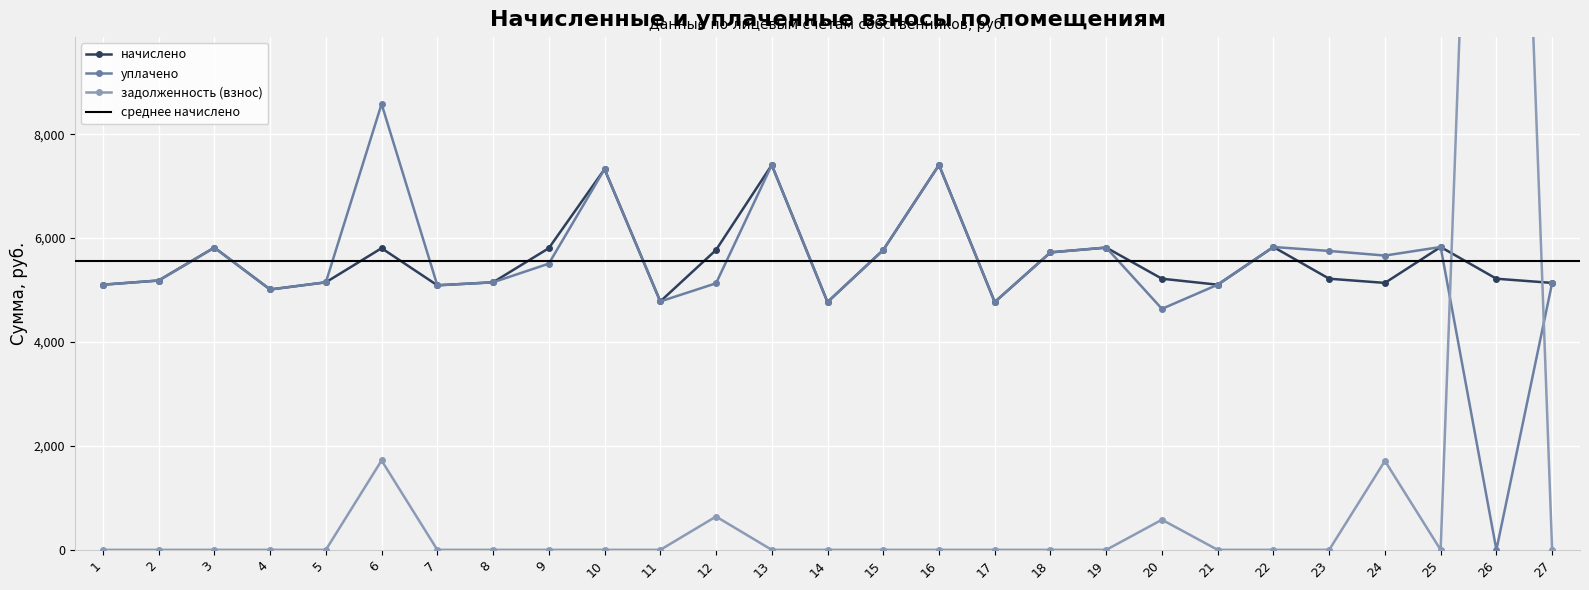

True or false: начислено has more than 1 interior local peaks.

True